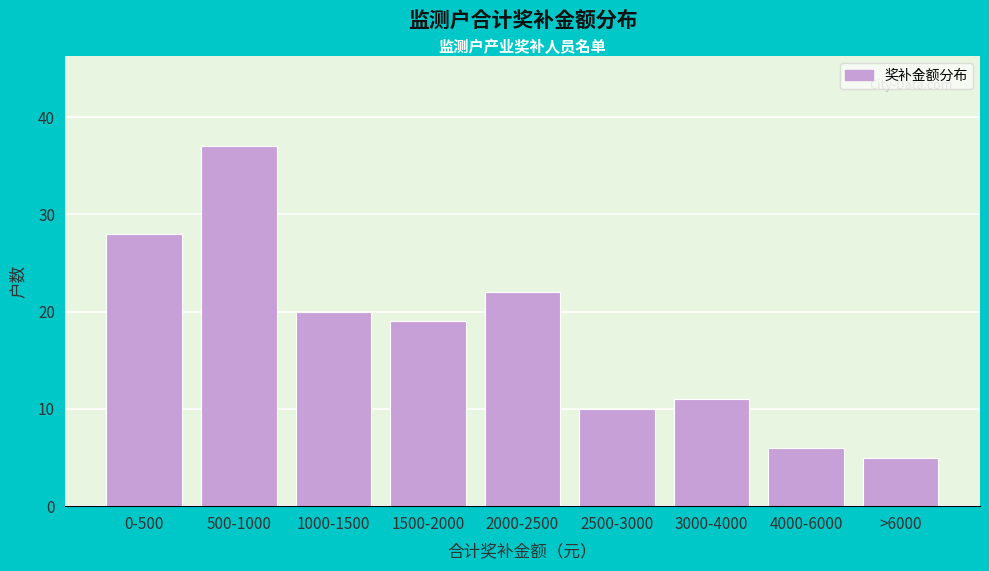

Reading left to right, list all the values displayed in this chart.

28	37	20	19	22	10	11	6	5